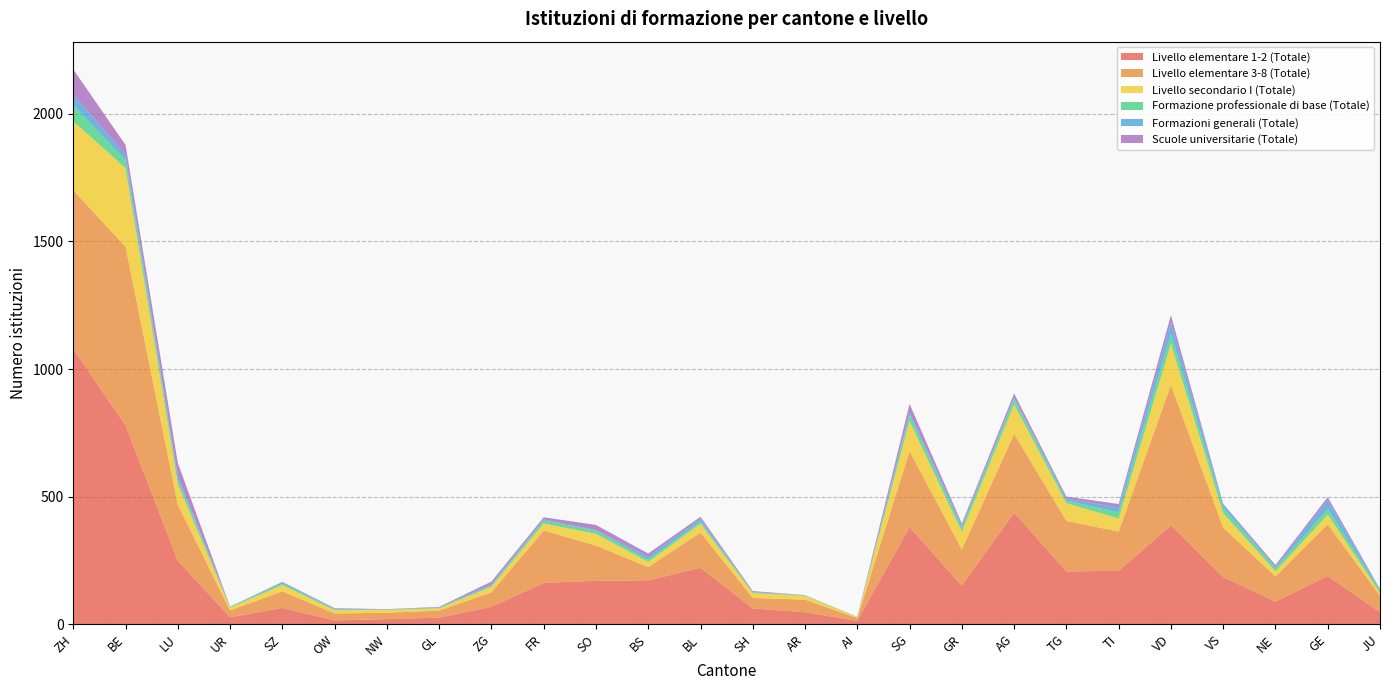

Reading right to left, list all the values displayed in this chart.

Livello elementare 1-2 (Totale): JU=47	GE=189	NE=88	VS=185	VD=387	TI=209	TG=207	AG=437	GR=151	SG=380	AI=13	AR=47	SH=62	BL=221	BS=172	SO=170	FR=162	ZG=68	GL=26	NW=20	OW=15	SZ=64	UR=27	LU=249	BE=779	ZH=1078
Livello elementare 3-8 (Totale): JU=64	GE=203	NE=99	VS=194	VD=550	TI=154	TG=198	AG=308	GR=142	SG=298	AI=11	AR=49	SH=41	BL=138	BS=52	SO=138	FR=205	ZG=57	GL=27	NW=25	OW=27	SZ=65	UR=27	LU=219	BE=700	ZH=622
Livello secondario I (Totale): JU=12	GE=38	NE=20	VS=56	VD=162	TI=51	TG=69	AG=116	GR=69	SG=118	AI=4	AR=15	SH=19	BL=35	BS=20	SO=46	FR=28	ZG=22	GL=9	NW=11	OW=13	SZ=25	UR=11	LU=80	BE=308	ZH=271
Formazione professionale di base (Totale): JU=9	GE=21	NE=12	VS=21	VD=38	TI=24	TG=10	AG=20	GR=16	SG=23	AI=0	AR=2	SH=2	BL=8	BS=9	SO=12	FR=11	ZG=4	GL=3	NW=1	OW=3	SZ=5	UR=3	LU=20	BE=32	ZH=63
Formazioni generali (Totale): JU=3	GE=34	NE=6	VS=13	VD=45	TI=19	TG=8	AG=7	GR=9	SG=13	AI=1	AR=1	SH=2	BL=11	BS=12	SO=3	FR=5	ZG=6	GL=1	NW=1	OW=3	SZ=6	UR=1	LU=11	BE=21	ZH=41
Scuole universitarie (Totale): JU=3	GE=13	NE=7	VS=3	VD=29	TI=14	TG=8	AG=16	GR=8	SG=31	AI=0	AR=0	SH=4	BL=8	BS=12	SO=20	FR=8	ZG=10	GL=2	NW=1	OW=2	SZ=1	UR=0	LU=53	BE=38	ZH=99